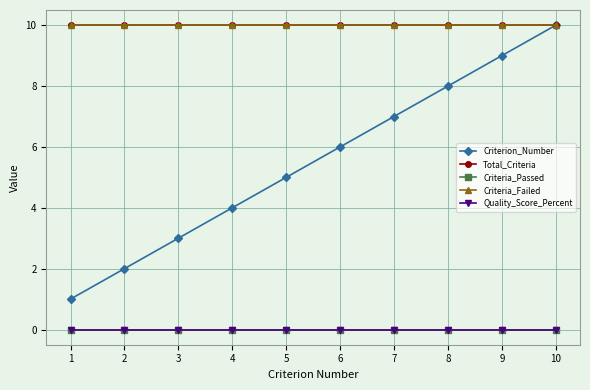

Is this an area chart (filled region under the line)?

No